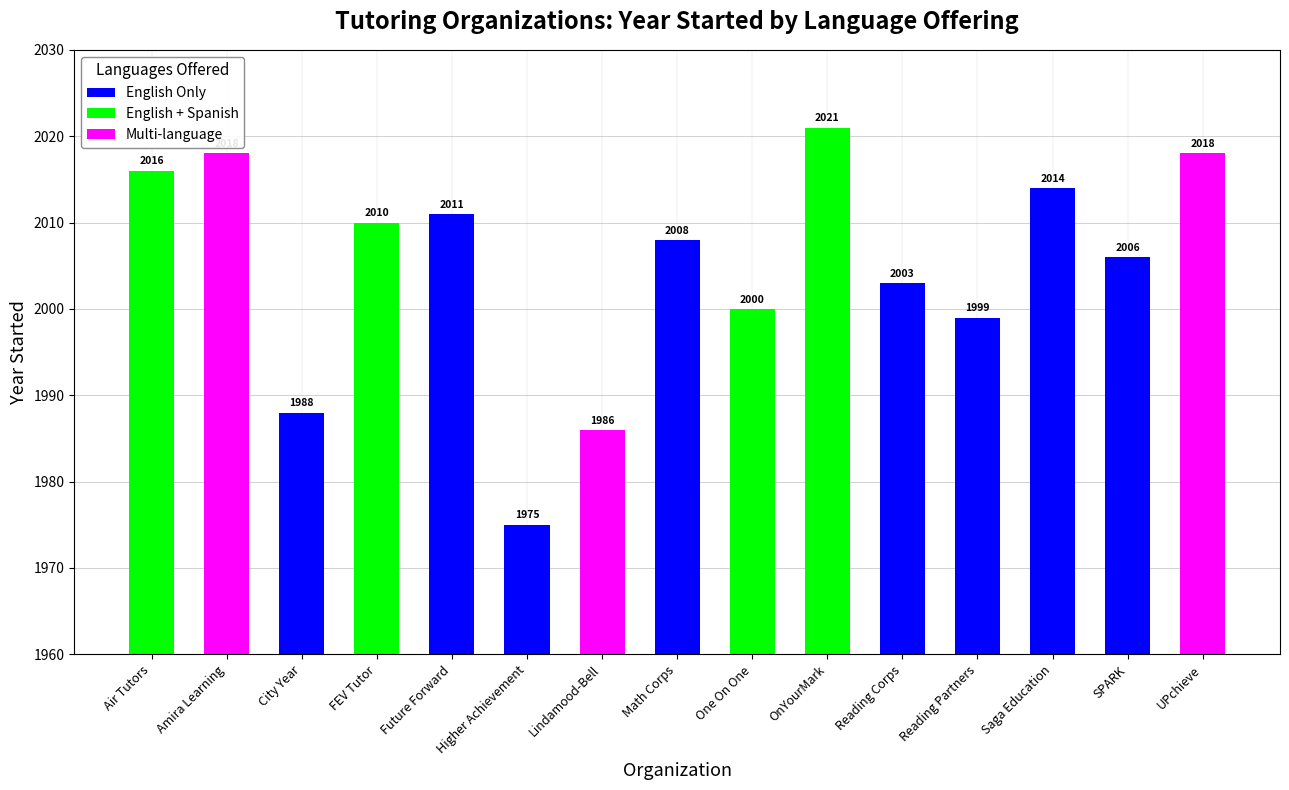

True or false: the data shows 1083 at Reading Corps.

False